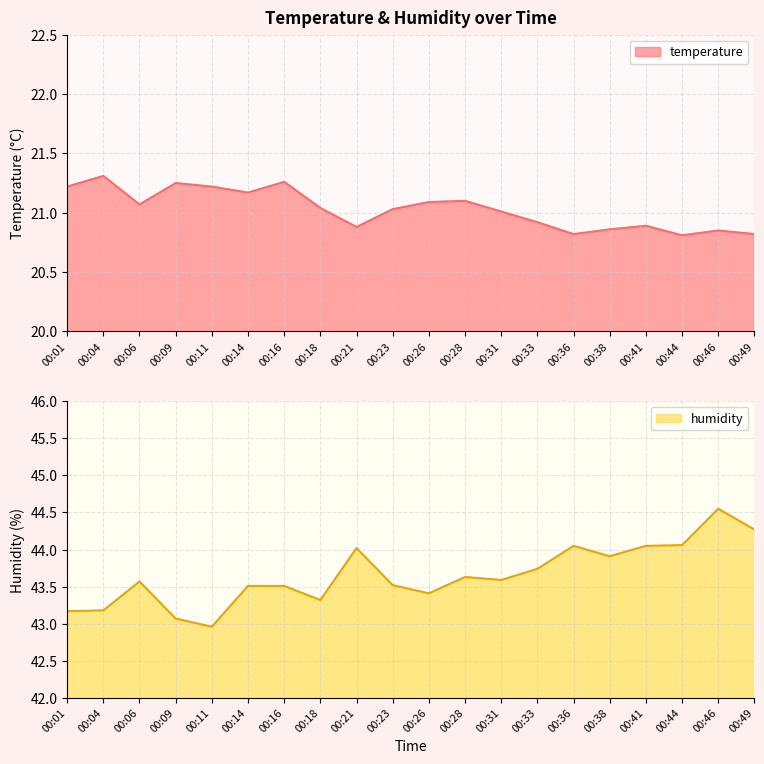

How many lines are shown in the chart?

2